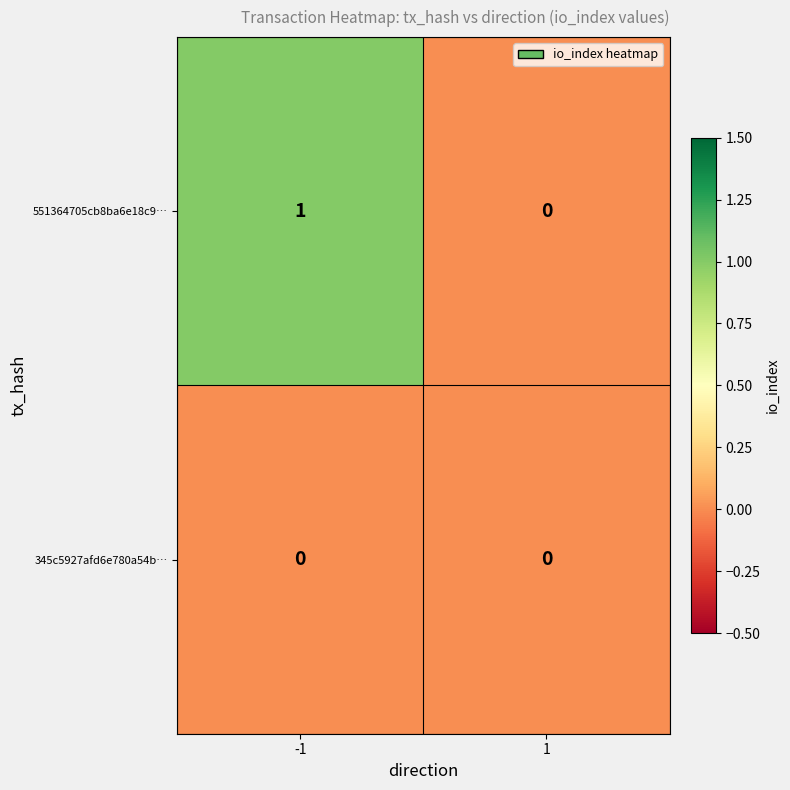

Rank the series by their maximum value, from highest to lowest.

551364705cb8ba6e18c9…, 345c5927afd6e780a54b…